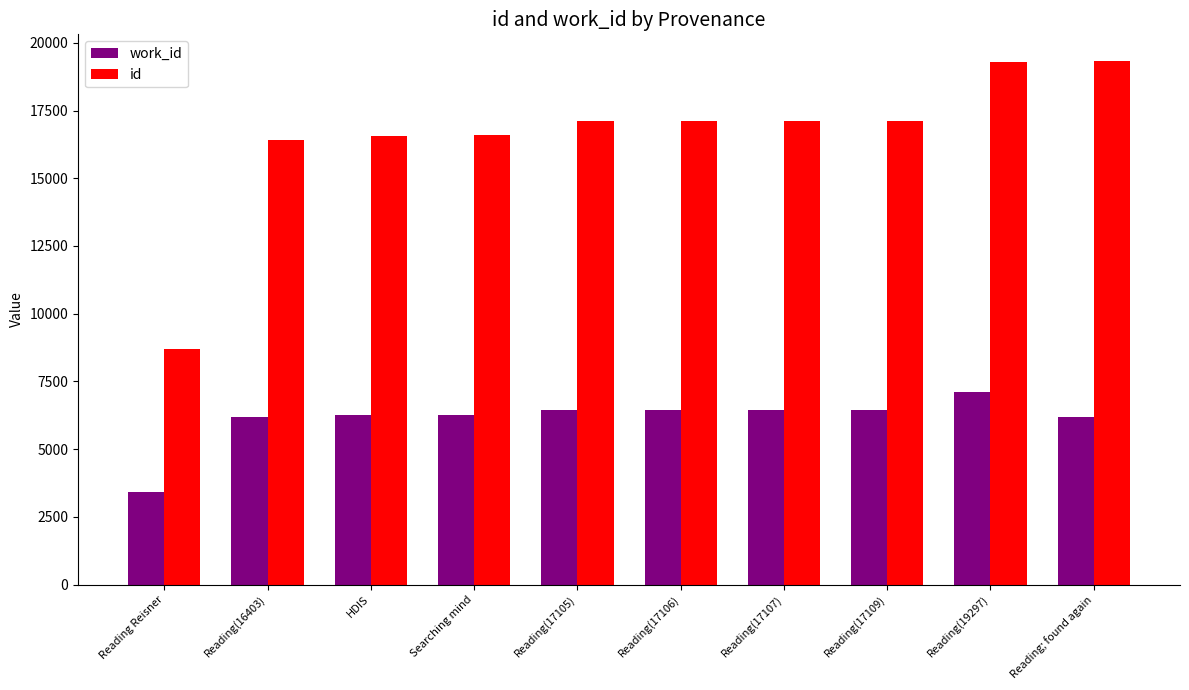

Is it true that work_id equals 6445 at Reading(17109)?

True